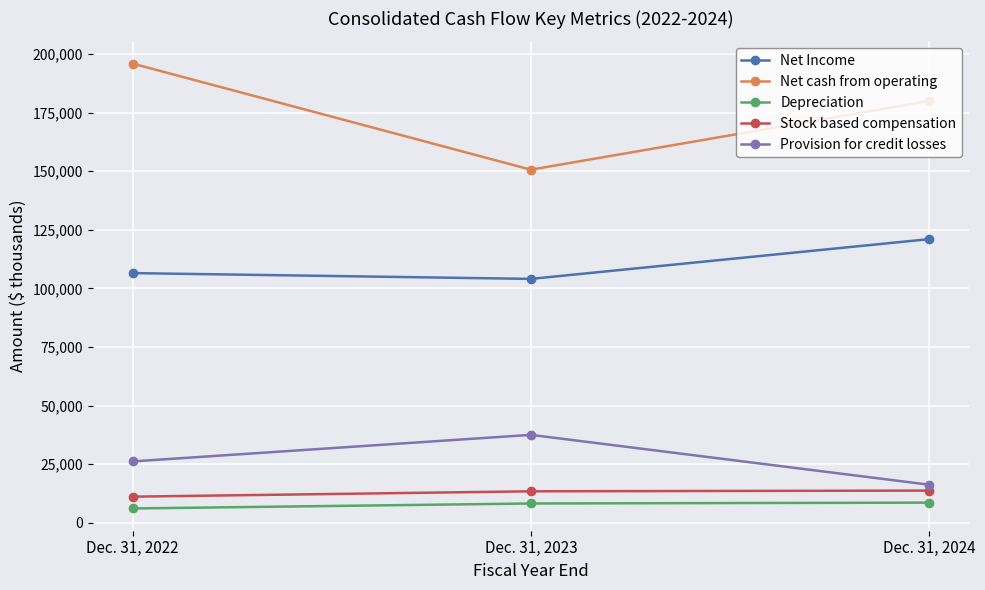

What is the average value of the Net cash from operating series?

175458